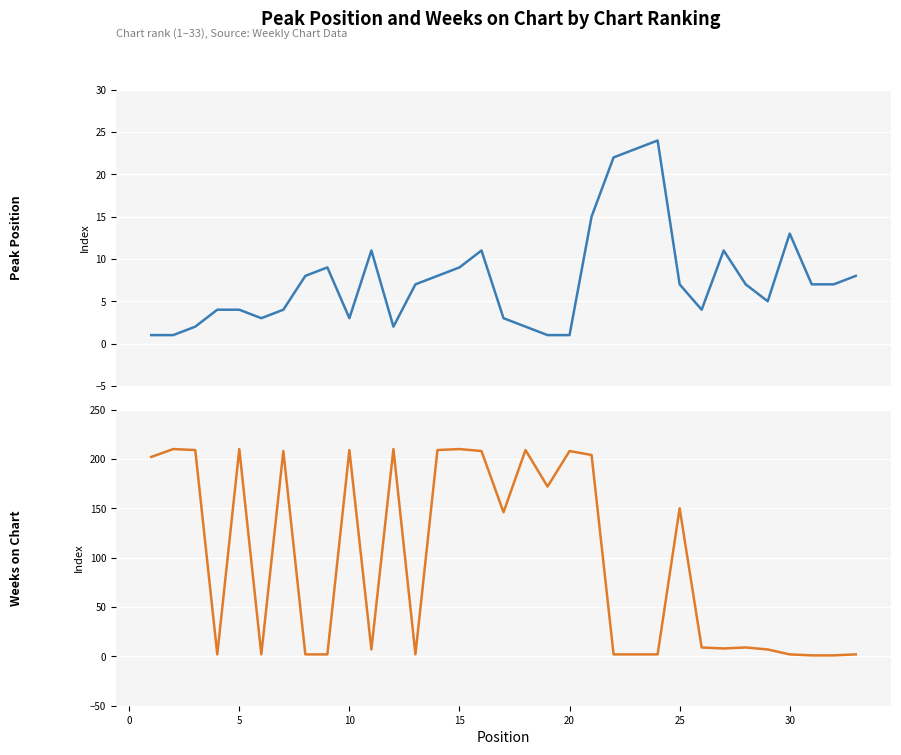

What is the sum of all Weeks on Chart values?

3236